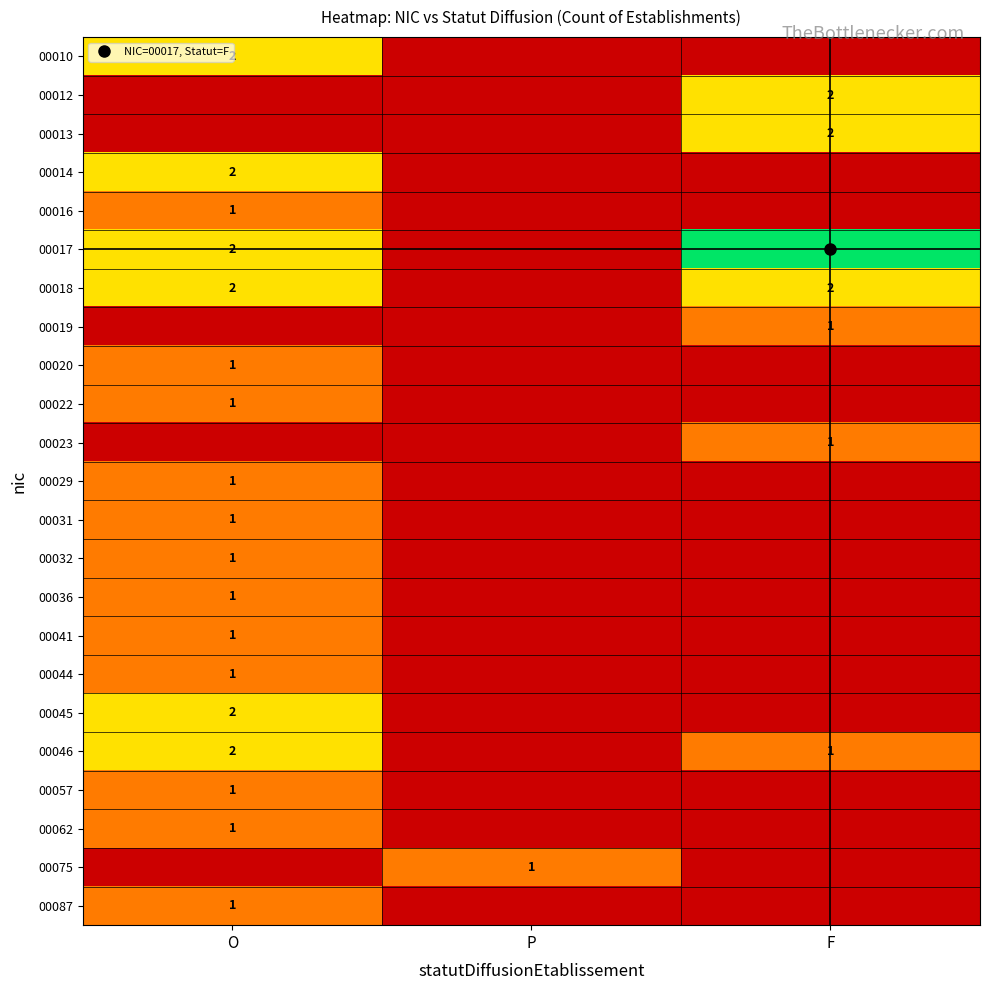

What is the sum of the 00018 values at O and P?

2